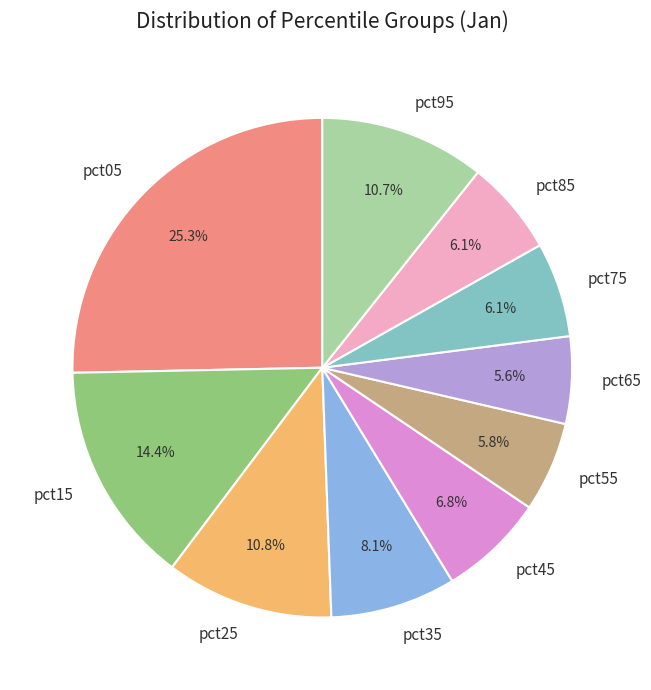

What is the ratio of the value at pct15 to the value at pct05?

0.6